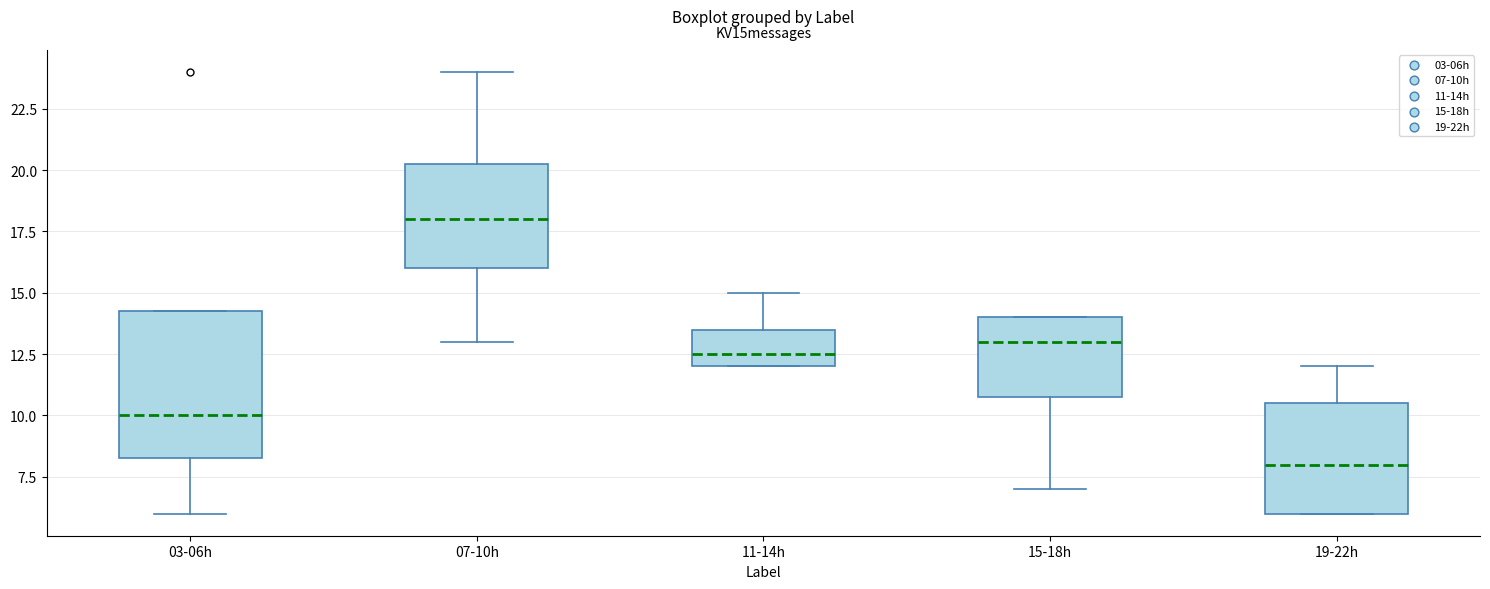

Reading left to right, read every box against the y-axis: the position of its median line, the range the box covers, and the ends of its whiskers. The values are not printed on the chart, so give them approximately, as read against the axis.

03-06h: median 10.0, box 8.5 to 14.5, whiskers 6.0 to 14.5
07-10h: median 18.0, box 16.0 to 20.5, whiskers 13.0 to 24.0
11-14h: median 12.5, box 12.0 to 13.5, whiskers 12.0 to 15.0
15-18h: median 13.0, box 11.0 to 14.0, whiskers 7.0 to 14.0
19-22h: median 8.0, box 6.0 to 10.5, whiskers 6.0 to 12.0